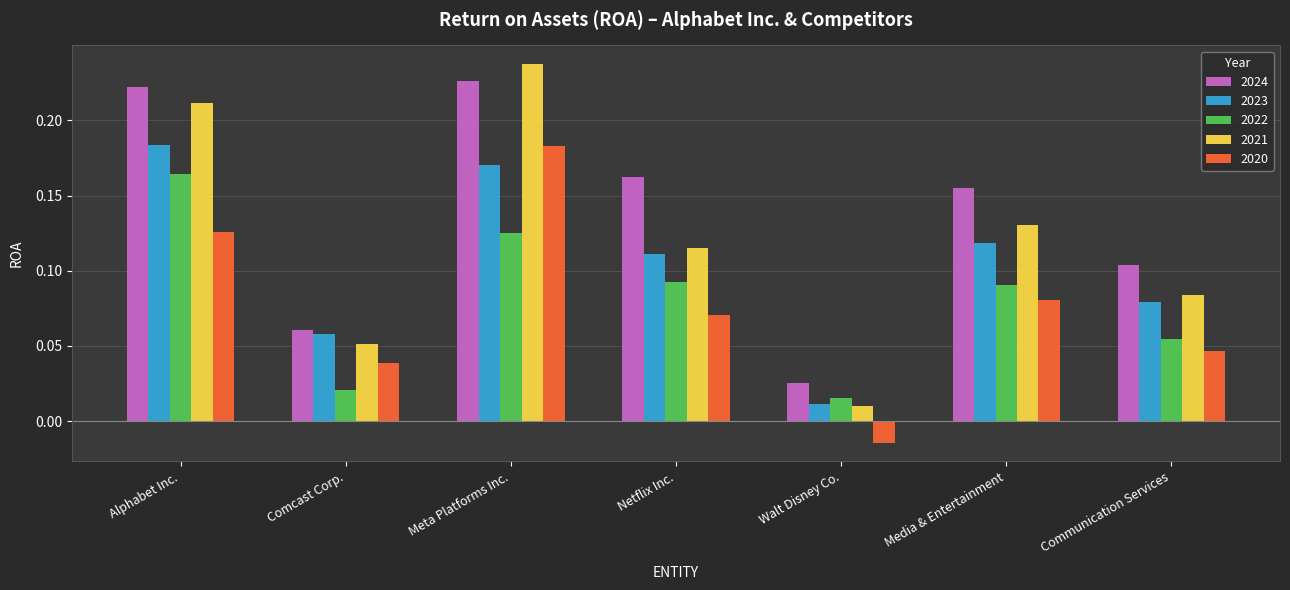

Does the chart contain stacked bars?

No